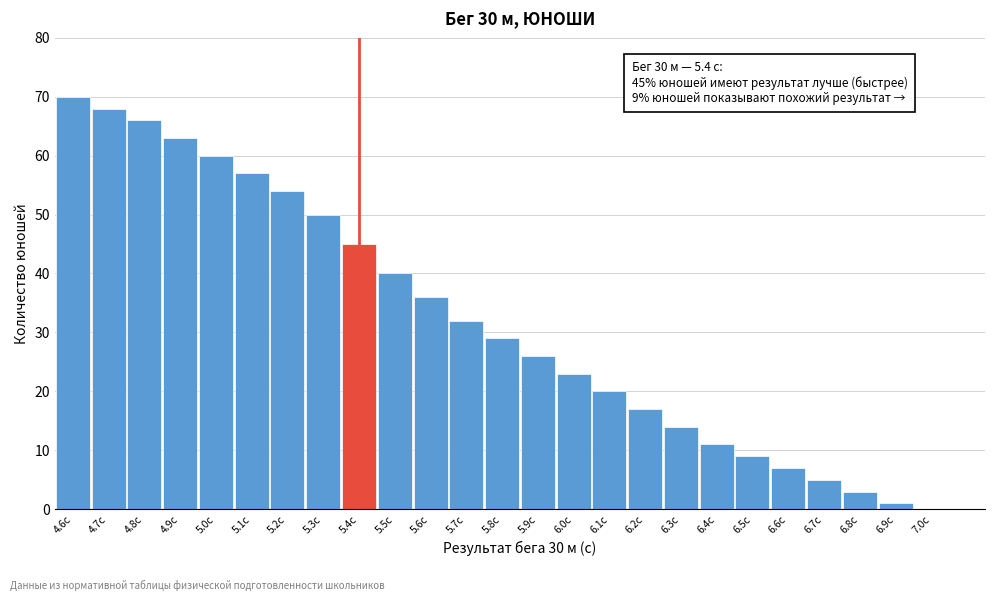

Reading left to right, what are all the values shown in this chart?

4.6с=70	4.7с=68	4.8с=66	4.9с=63	5.0с=60	5.1с=57	5.2с=54	5.3с=50	5.4с=45	5.5с=40	5.6с=36	5.7с=32	5.8с=29	5.9с=26	6.0с=23	6.1с=20	6.2с=17	6.3с=14	6.4с=11	6.5с=9	6.6с=7	6.7с=5	6.8с=3	6.9с=1	7.0с=0